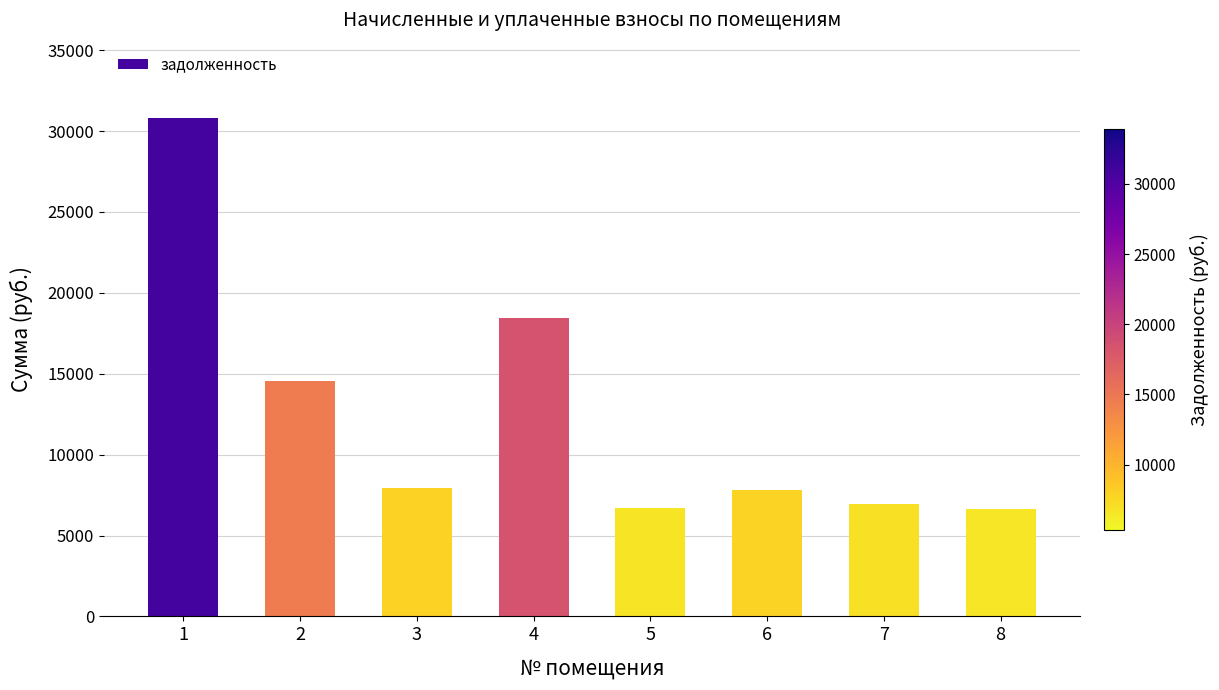

What is the value of the 2nd bar from the left?

14527.2